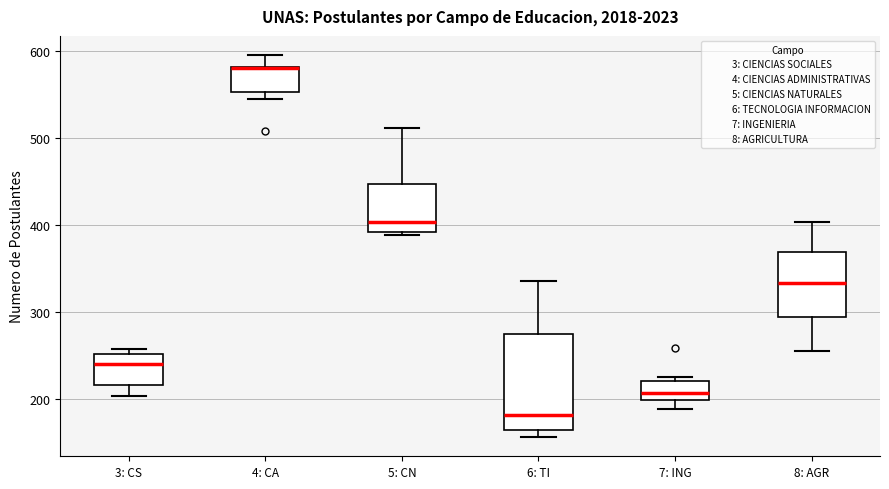

Reading left to right, read every box against the y-axis: the position of its median line, the range the box covers, and the ends of its whiskers. The values are not printed on the chart, so give them approximately, as read against the axis.

3: CS: median 240, box 220 to 250, whiskers 200 to 260
4: CA: median 580 (drawn on the box's upper edge), box 550 to 580, whiskers 540 to 600
5: CN: median 400, box 390 to 450, whiskers 390 (just below the box's lower edge) to 510
6: TI: median 180, box 160 to 270, whiskers 160 (just below the box's lower edge) to 340
7: ING: median 210, box 200 to 220, whiskers 190 to 230
8: AGR: median 330, box 290 to 370, whiskers 260 to 400